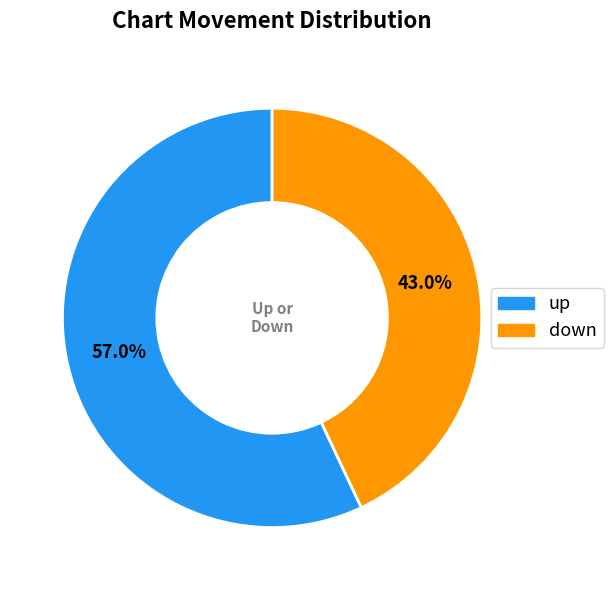

Which category has the smallest portion of the pie?

down